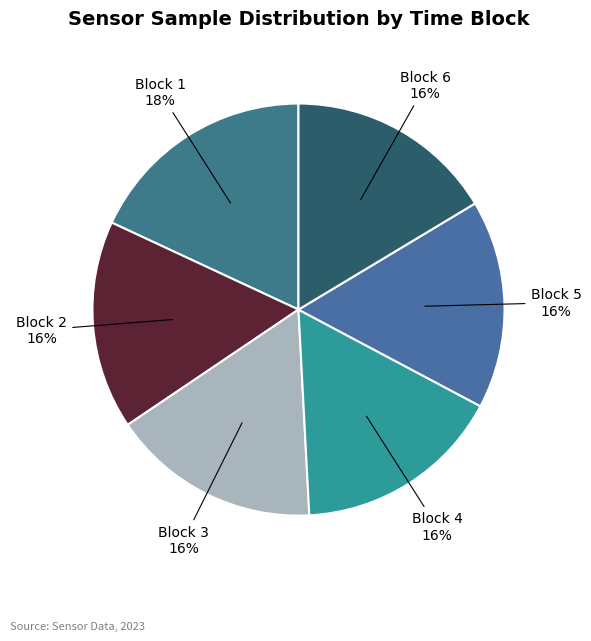

Is there a majority slice in this chart?

No